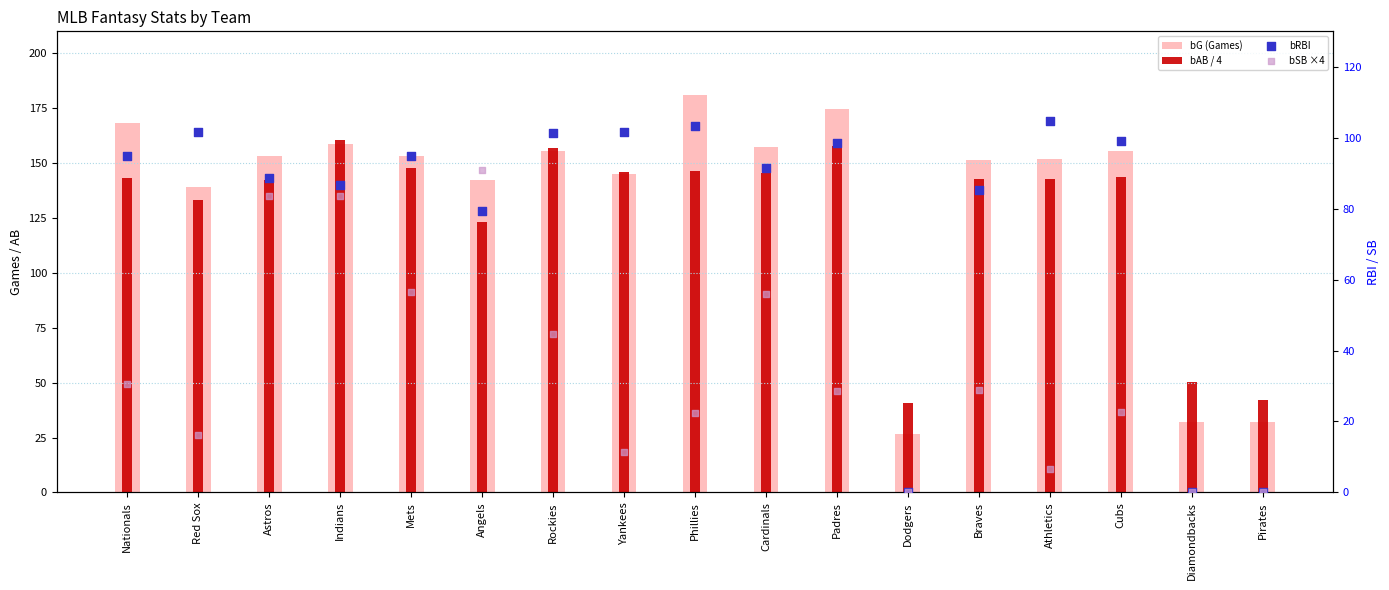

Which series has the widest spread of Y values?

bG (Games)